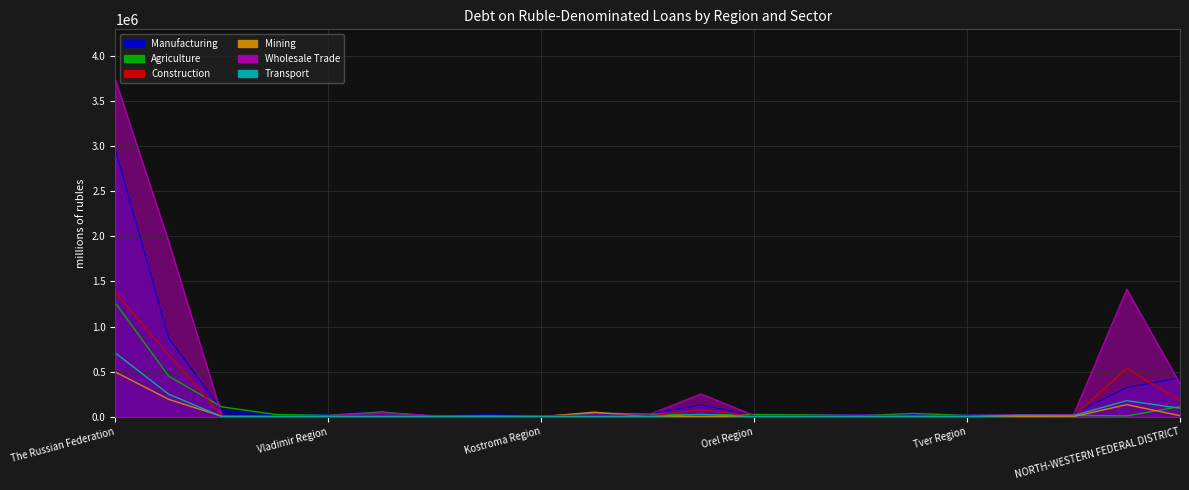

What is the value of the Mining point at the 11th from the left?

419